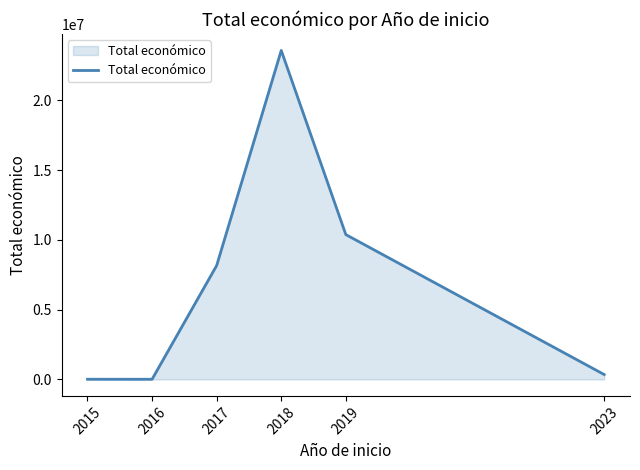

What is the difference between the maximum and minimum values?

23554003